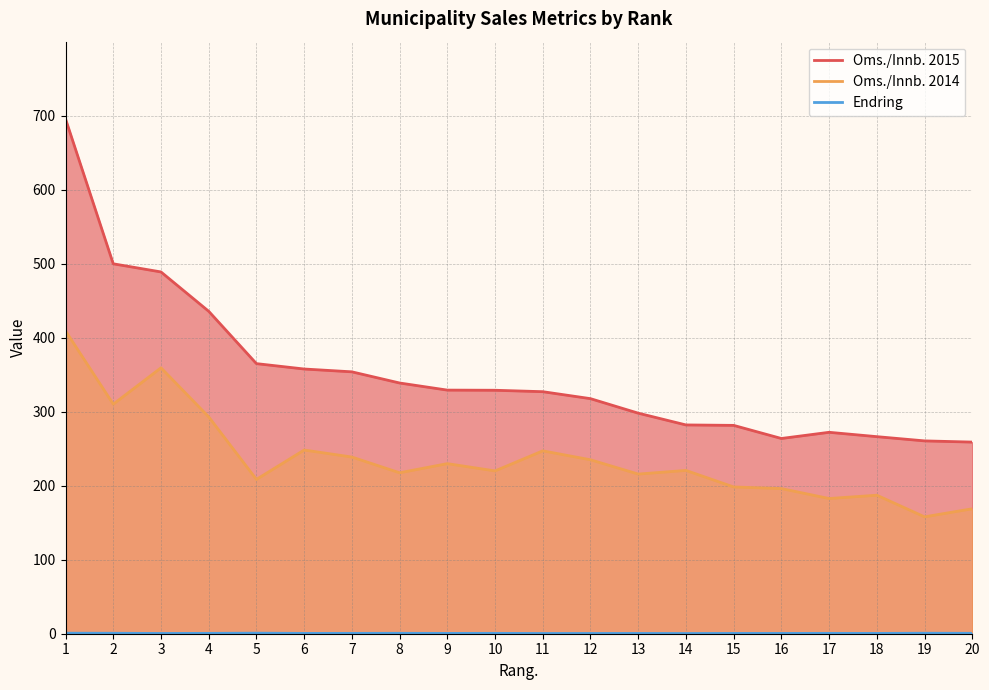

List the series in order of their overall mean, lowest first.

Endring, Oms./Innb. 2014, Oms./Innb. 2015